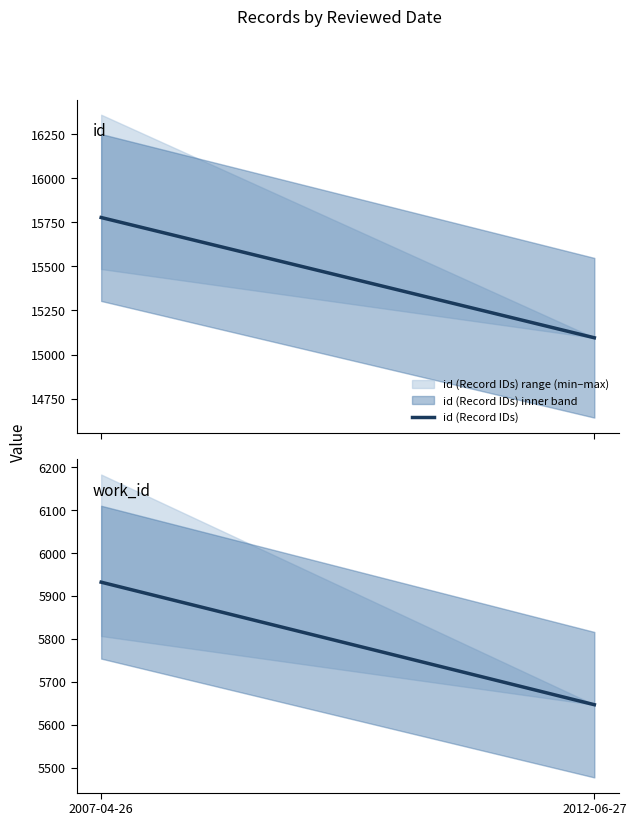

Which series has the largest total across all categories?

id (Record IDs)